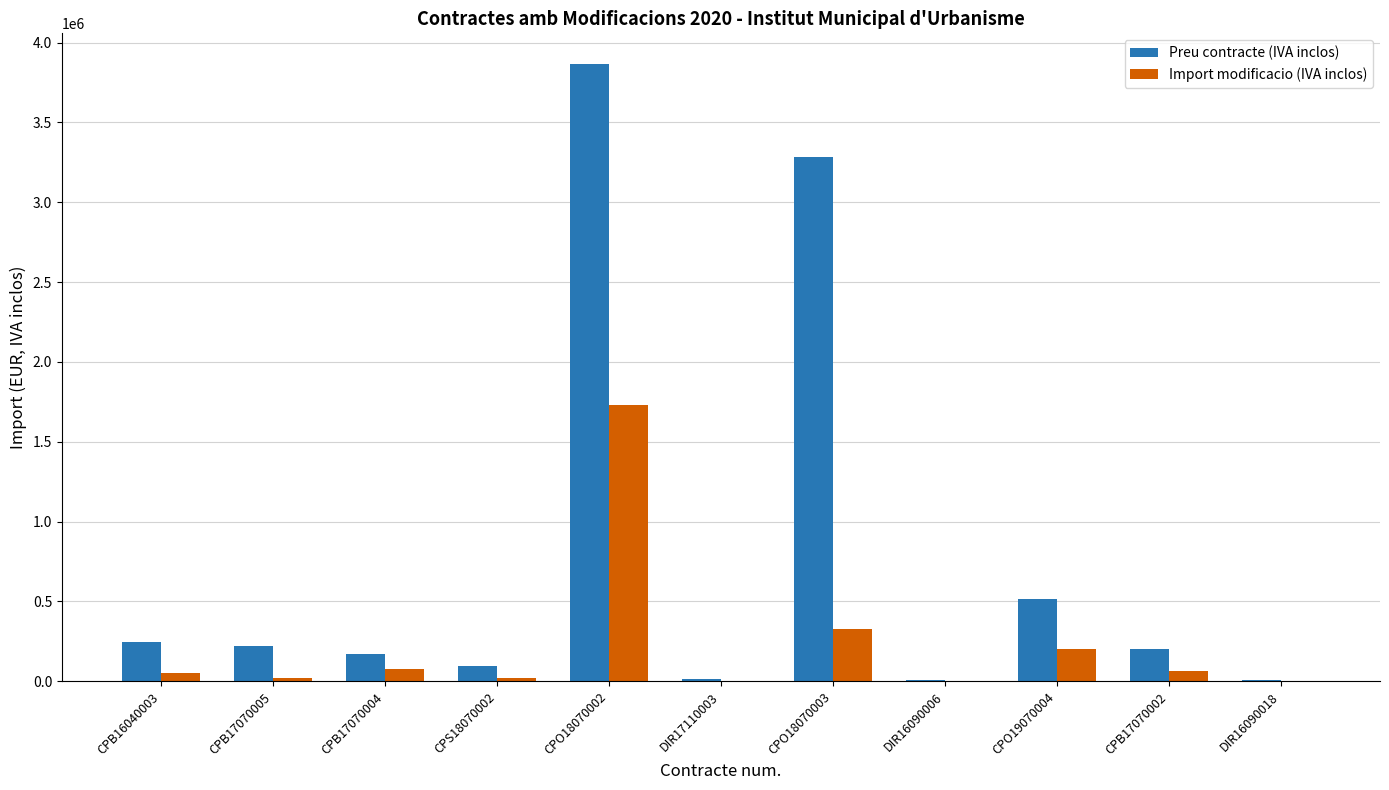

Between CPO18070002 and DIR16090006, which series saw the biggest shift?

Preu contracte (IVA inclos)